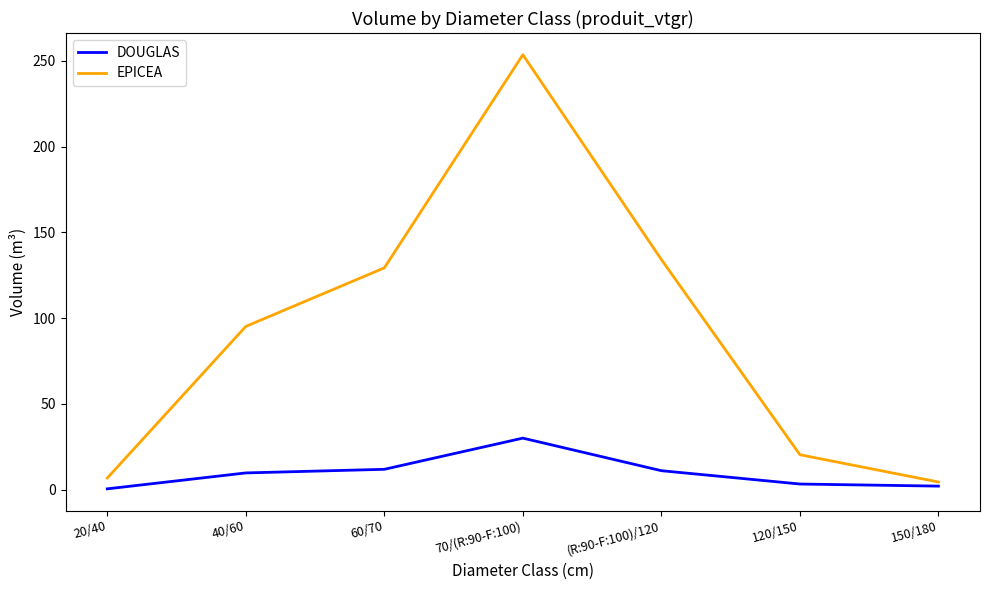

What is the difference between the DOUGLAS values at 150/180 and 20/40?

1.6